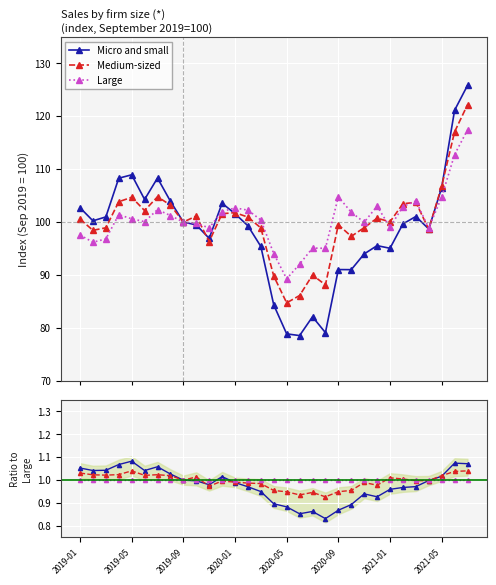

What is the greatest value displayed?

1.1